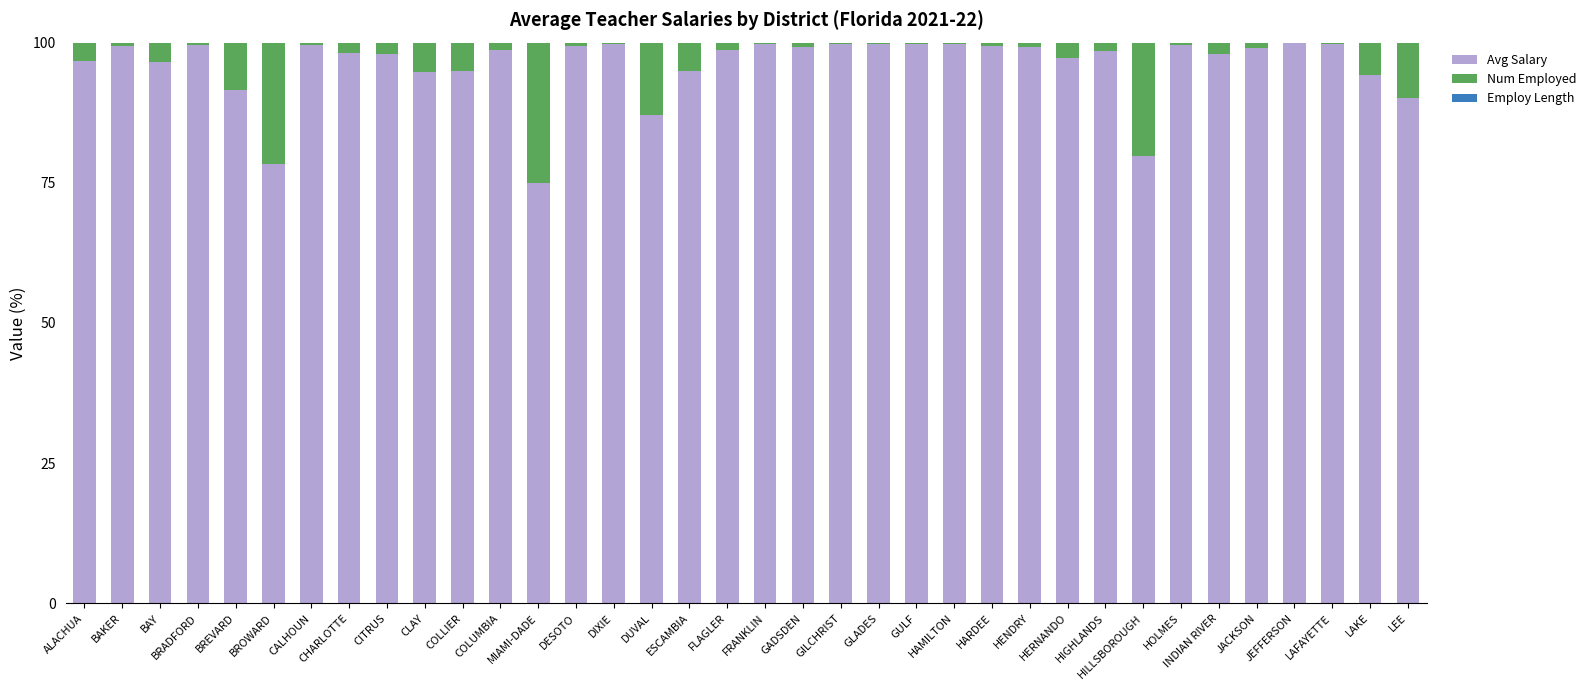

Count the number of categories in the chart.

36